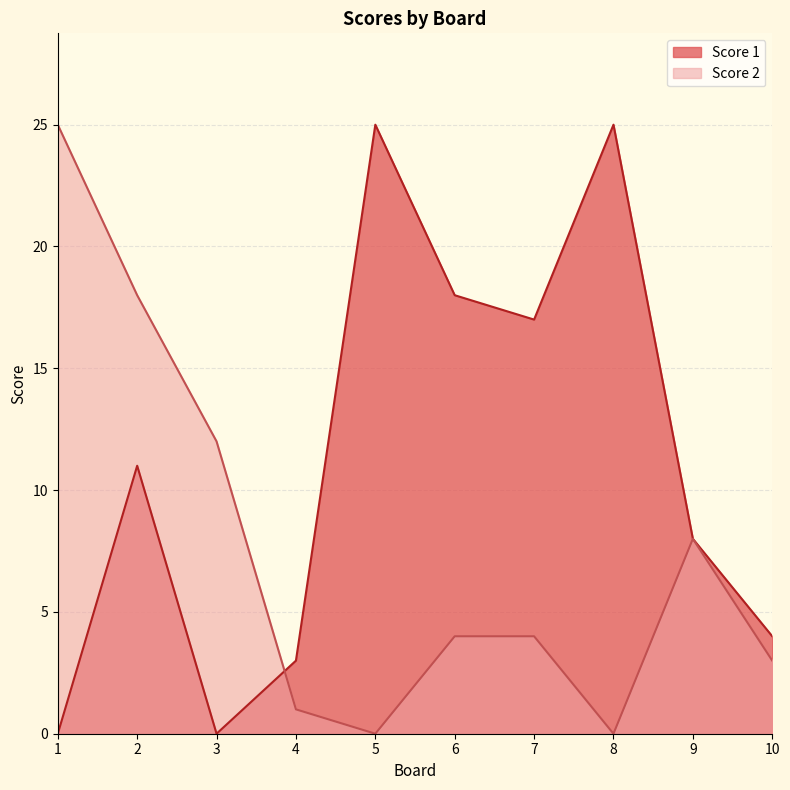

How many positive values does the Score 1 series have?

8